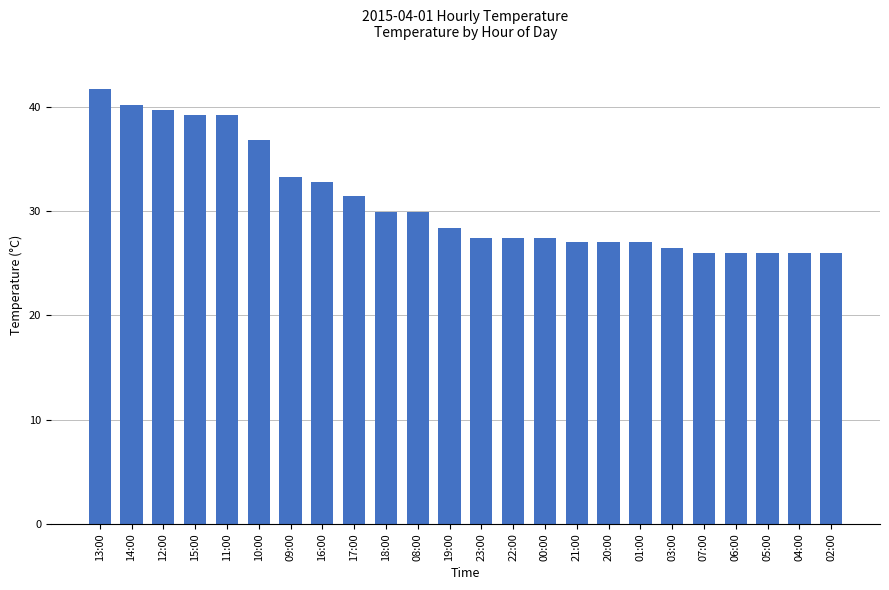

What is the sum of all values?

742.2